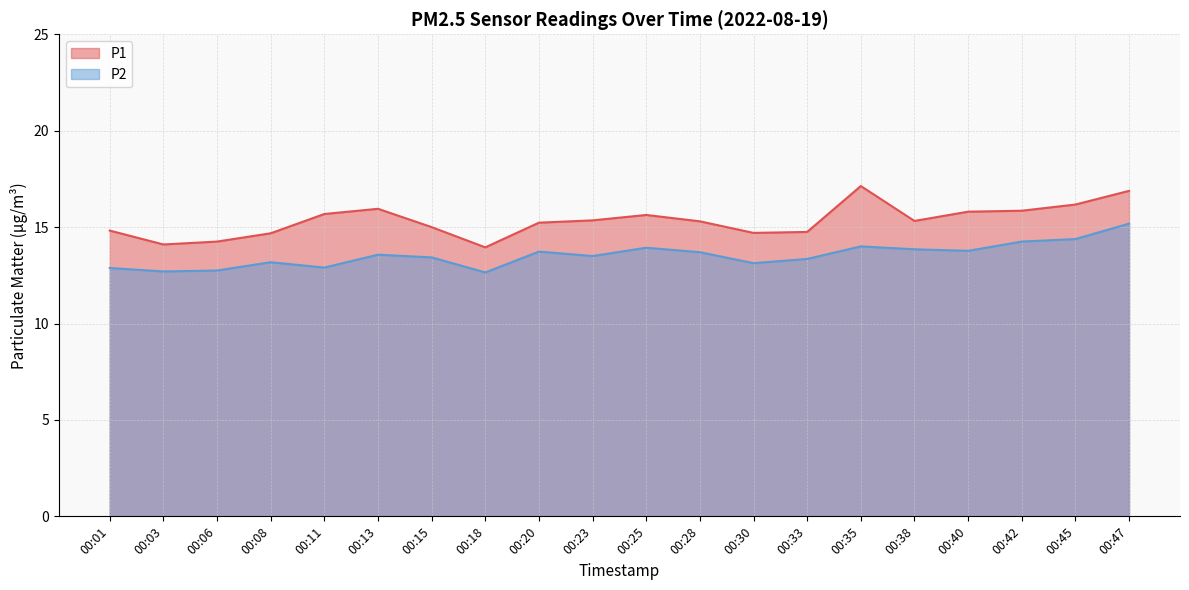

Does the chart have visible grid lines?

Yes